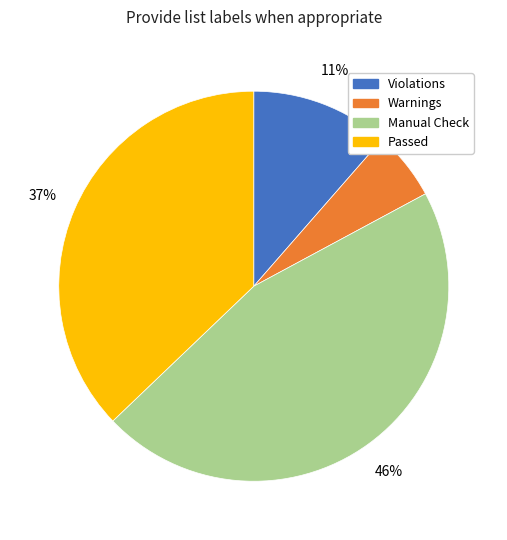

Which slice is the smallest?

Warnings